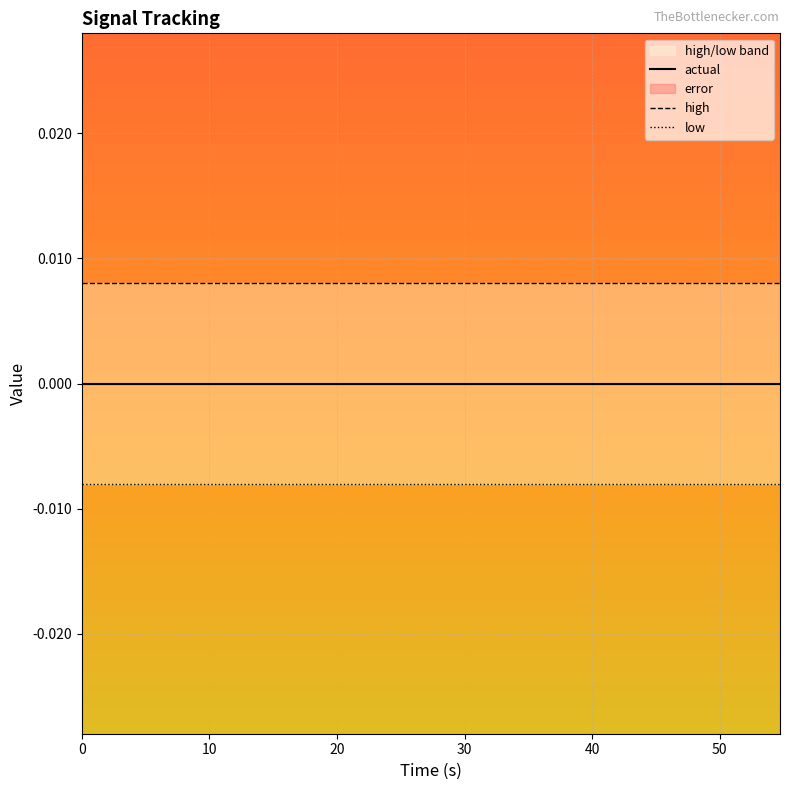

Between 20 and 10, which series saw the biggest shift?

actual